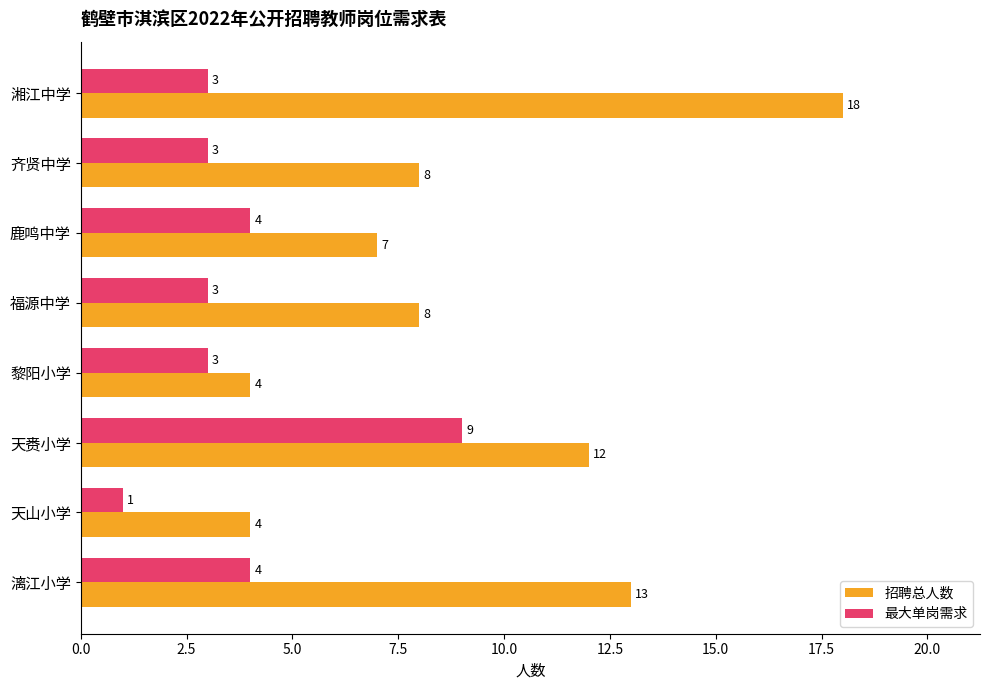

Which series has the largest range (max minus min)?

招聘总人数